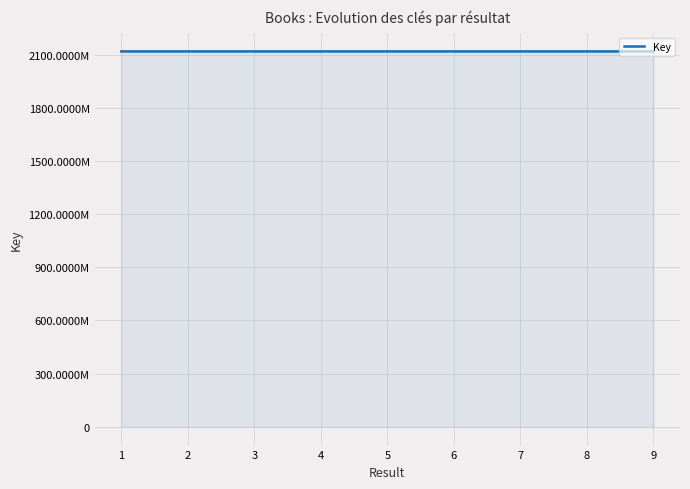

How many points are higher than both their immediate neighbors (excluding endpoints)?

2